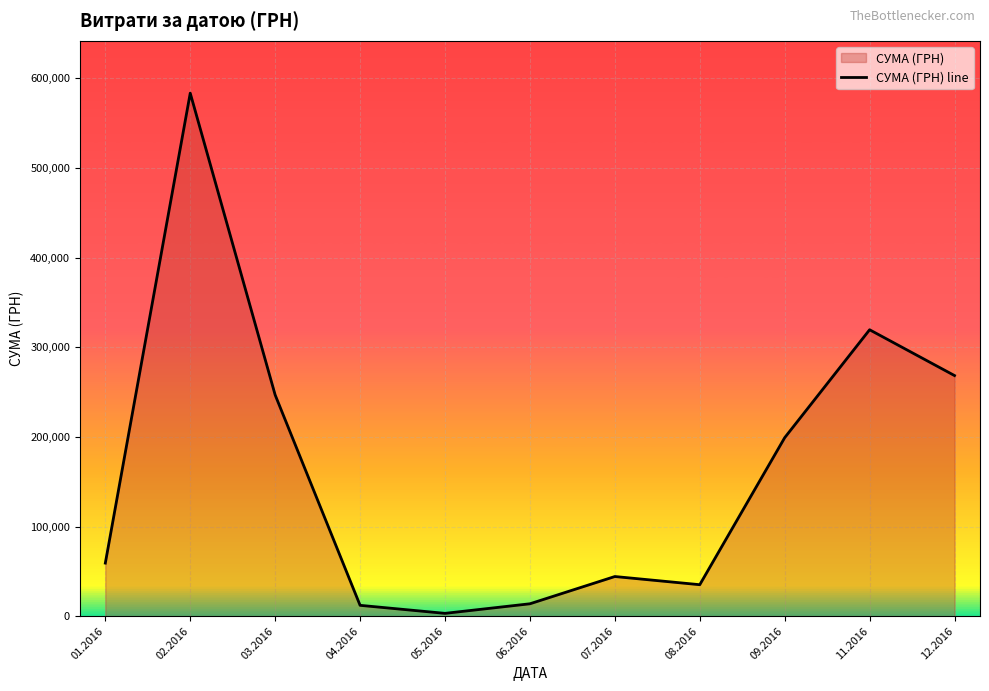

At which label is the value closest to 293356?

12.2016